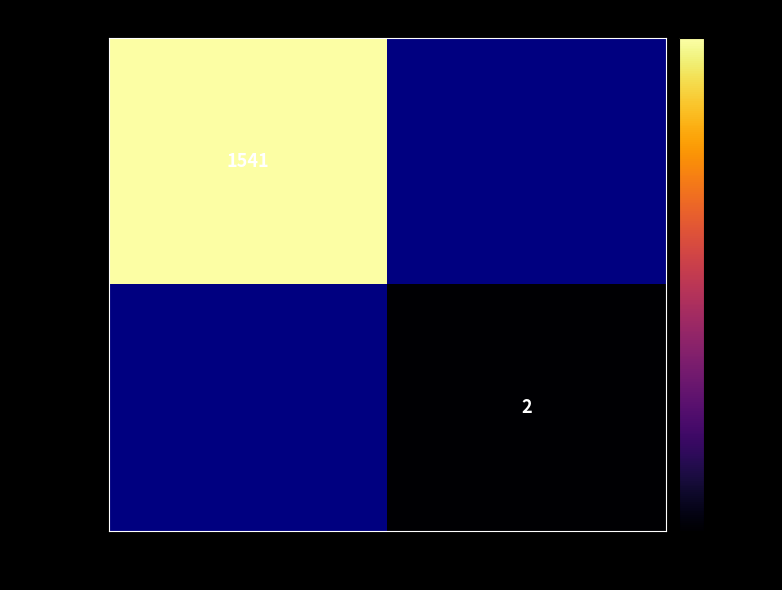

Is the value of 2cb634ea... at -1 greater than the value of 51cdd899... at 1?

Yes